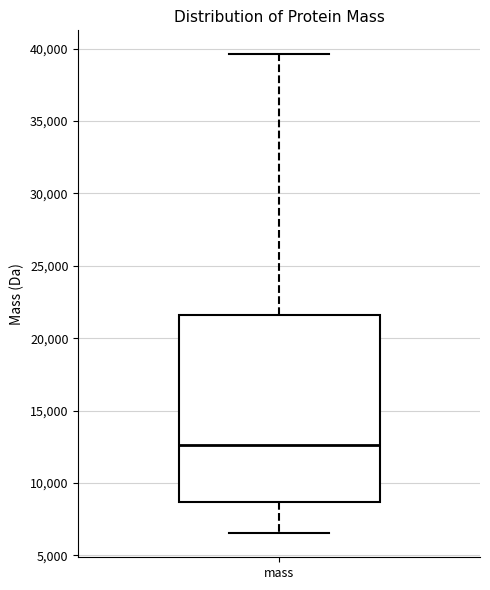

Read this box plot against the y-axis: the position of the median line, the range covered by the box, and the ends of both whiskers. The values are not printed on the chart, so give them approximately, as read against the axis.

median 12500, box 8500 to 21500, whiskers 6500 to 39500